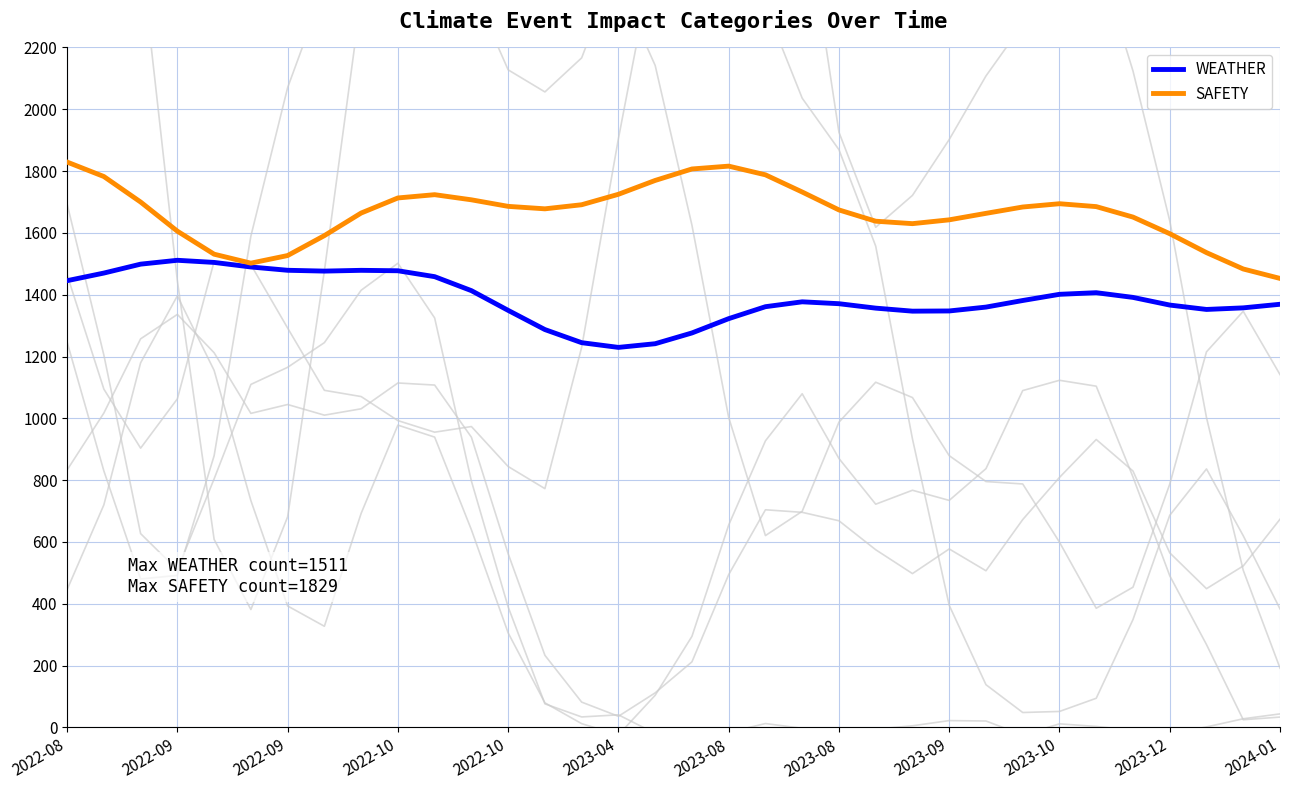

How many interior local peaks does the WEATHER series have?

4